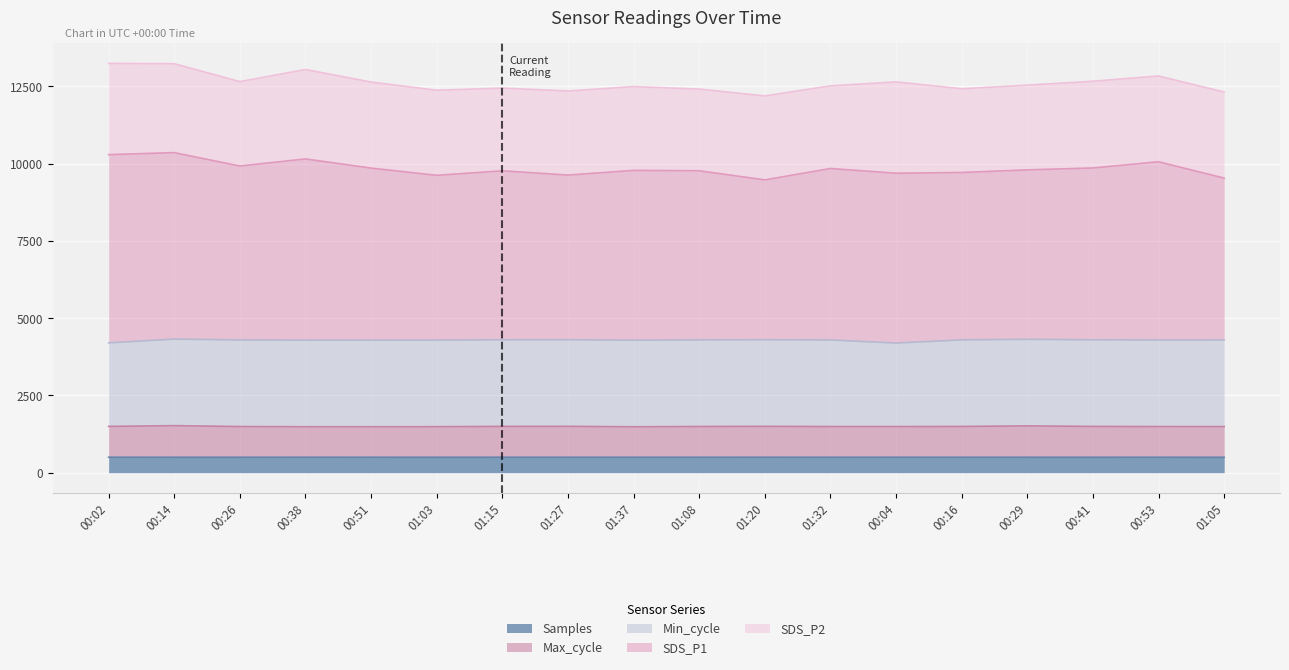

At how many categories does at least one series exceed 1720?

18